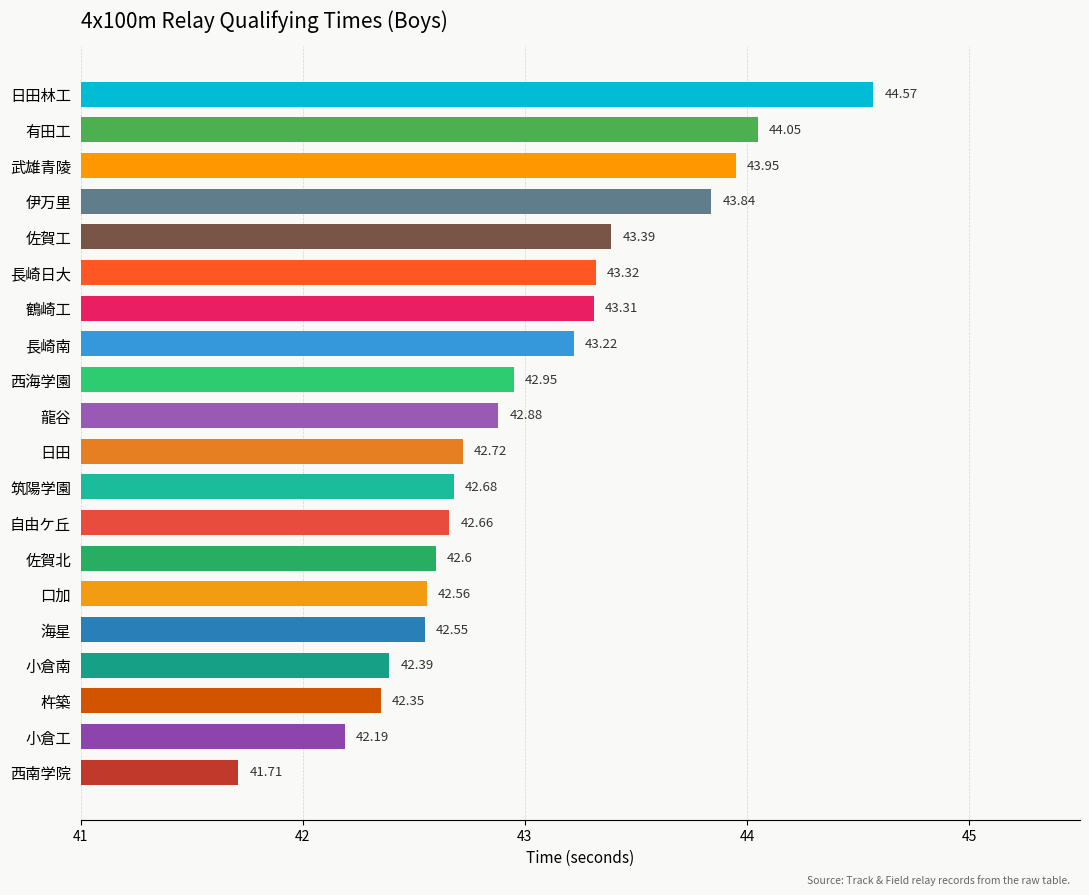

At which label is the value closest to 43?

西海学園